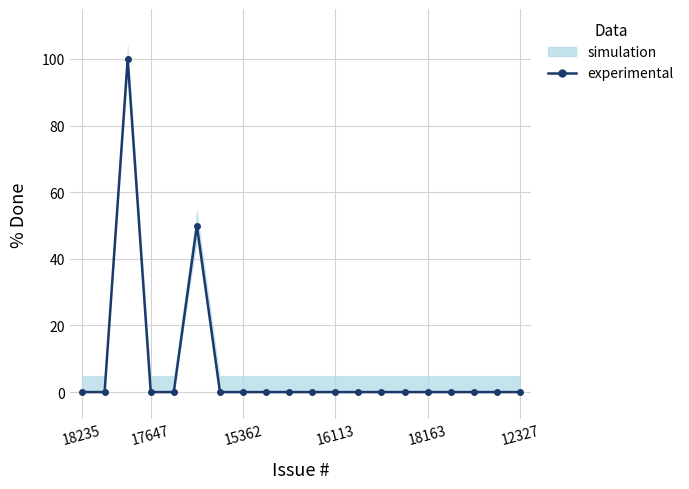

The chart shows a value of 59 at 15362. True or false?

False